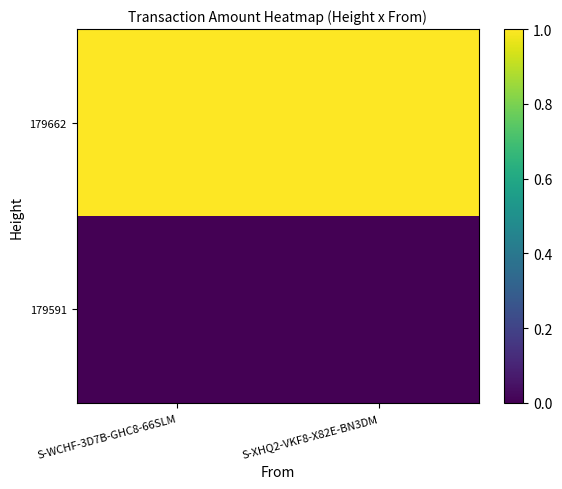

Reading left to right, list all the values displayed in this chart.

179662: S-WCHF-3D7B-GHC8-66SLM=1.0	S-XHQ2-VKF8-X82E-BN3DM=1.0
179591: S-WCHF-3D7B-GHC8-66SLM=0.0	S-XHQ2-VKF8-X82E-BN3DM=0.0